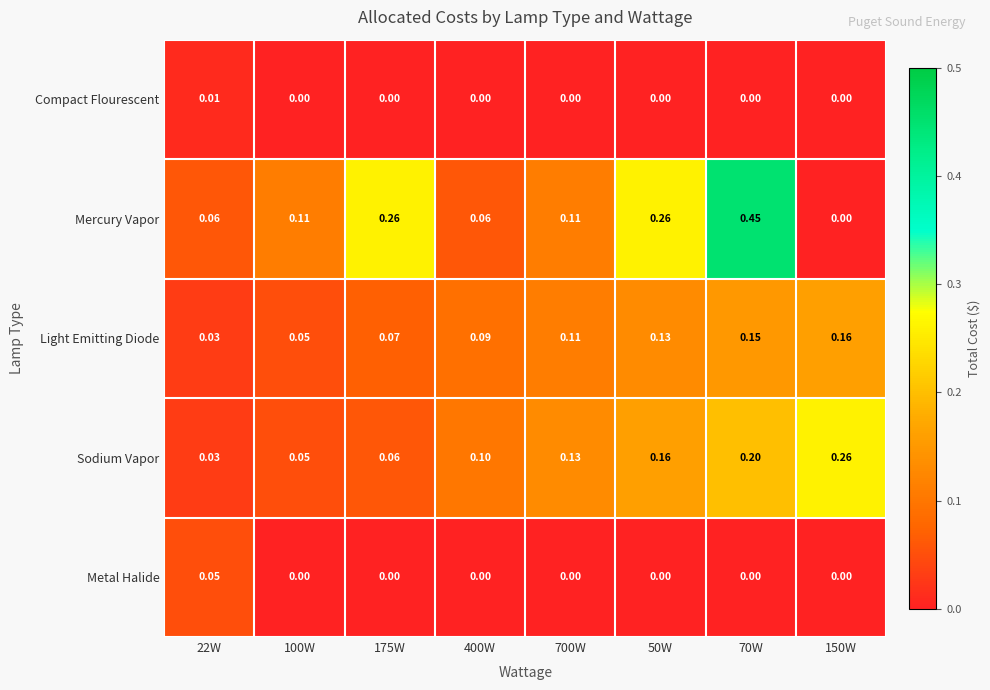

What is the difference between the highest and lowest values at 400W?

0.1